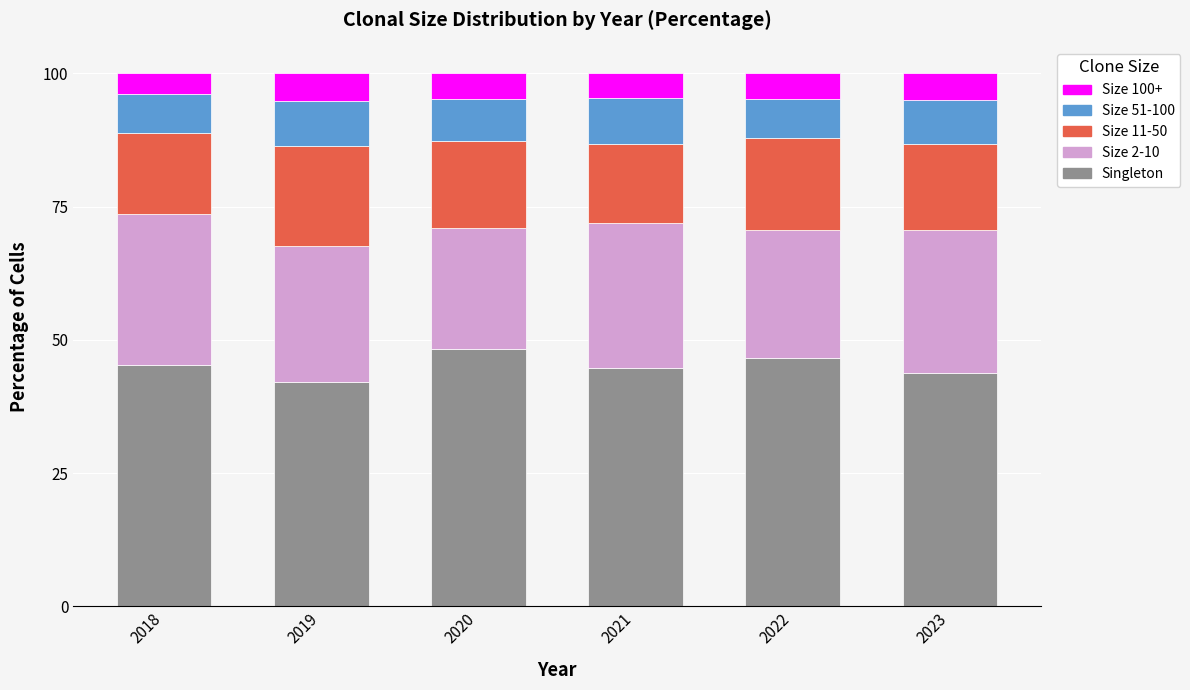

What is the total value across all series at 2020?

100.0